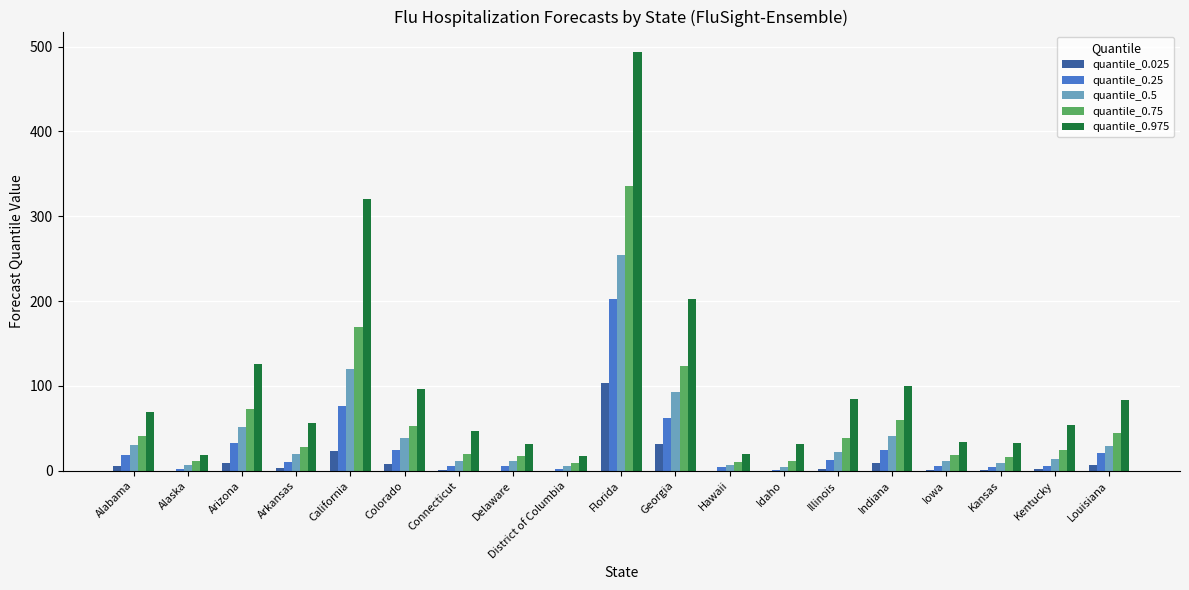

Which label corresponds to the largest value in the chart?

Florida